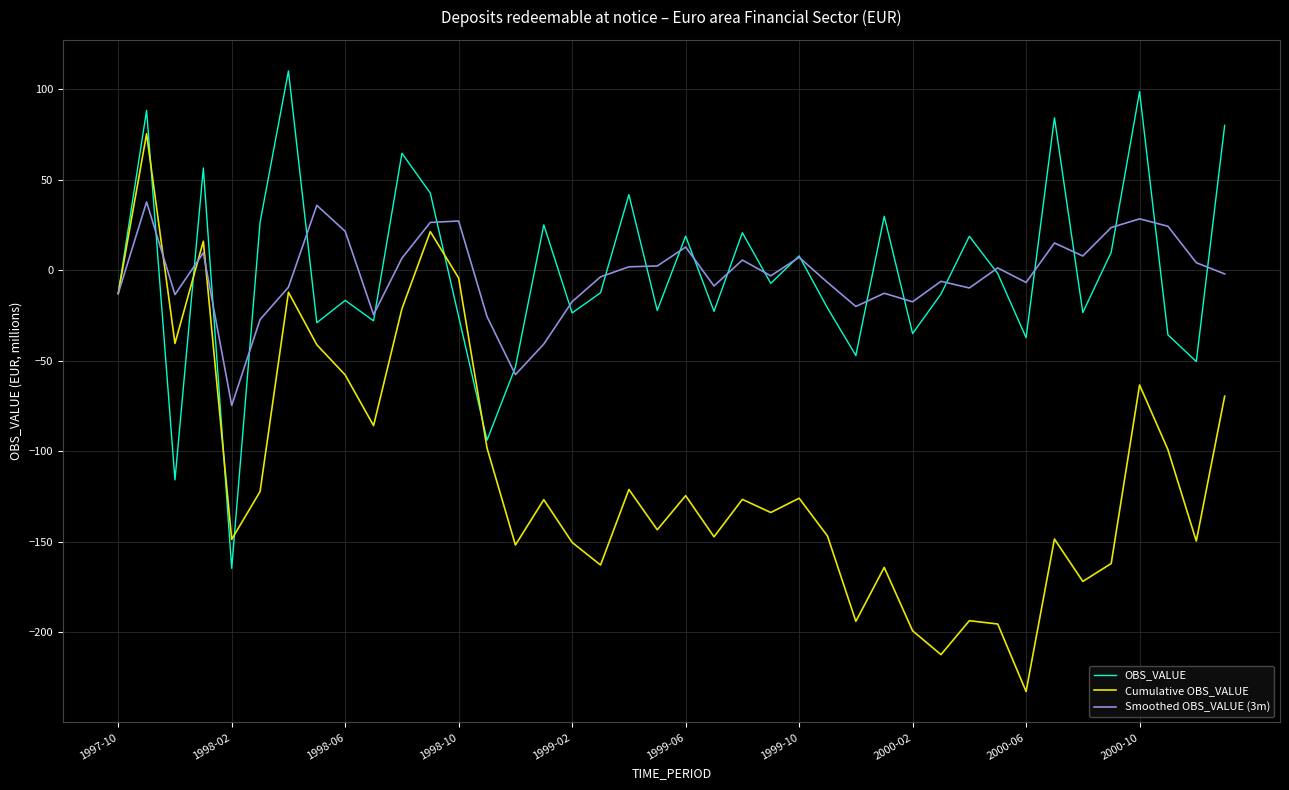

How many categories are shown in the chart?

40